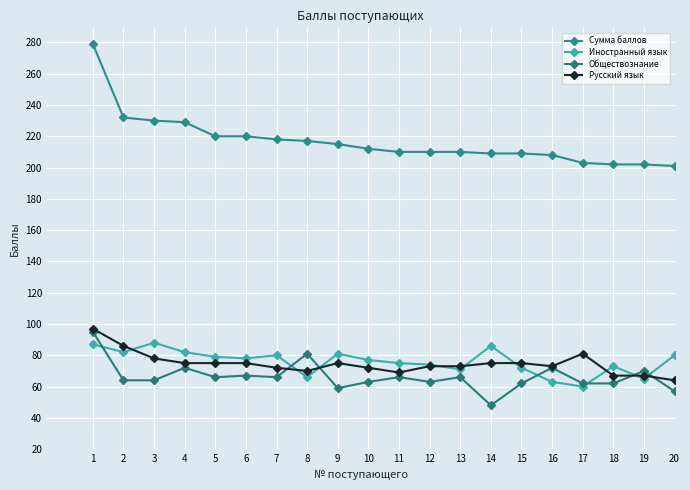

How many lines are shown in the chart?

4